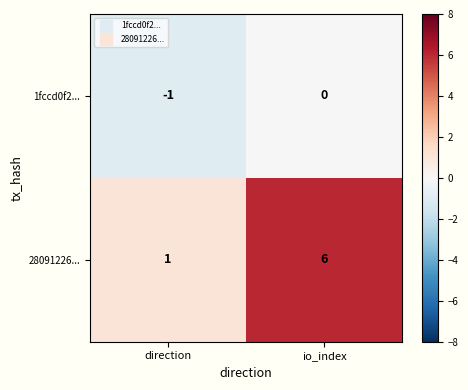

What is the difference between the 28091226... values at io_index and direction?

5